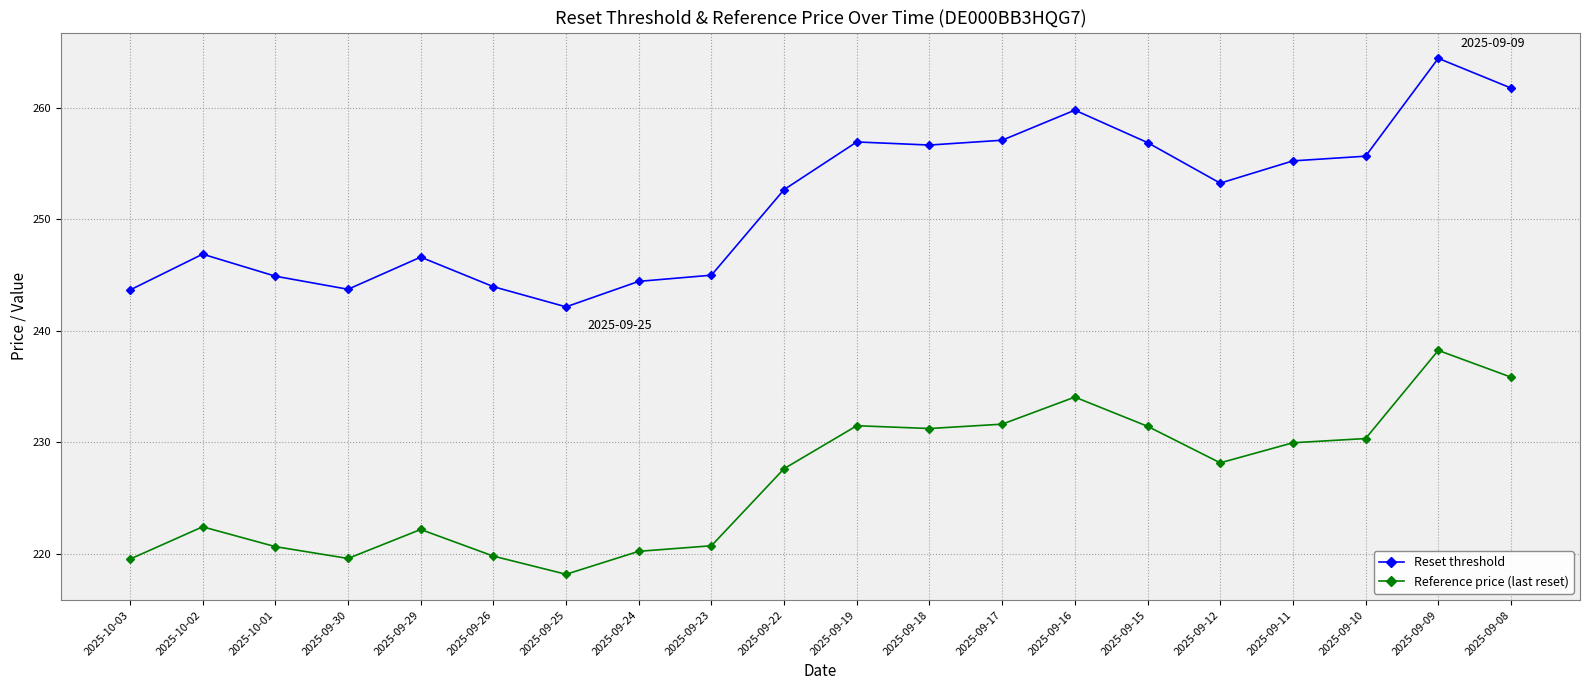

Rank the series by their maximum value, from highest to lowest.

Reset threshold, Reference price (last reset)